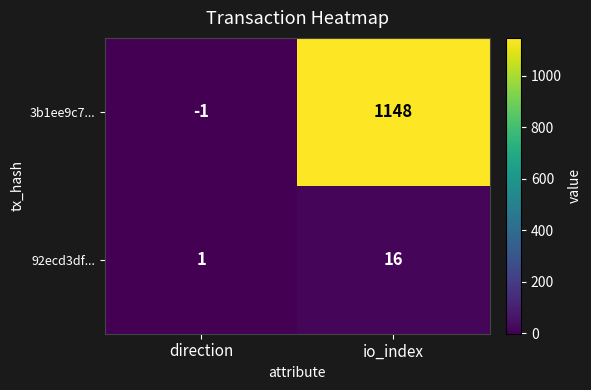

True or false: 3b1ee9c7... has a value of 1148 at io_index.

True